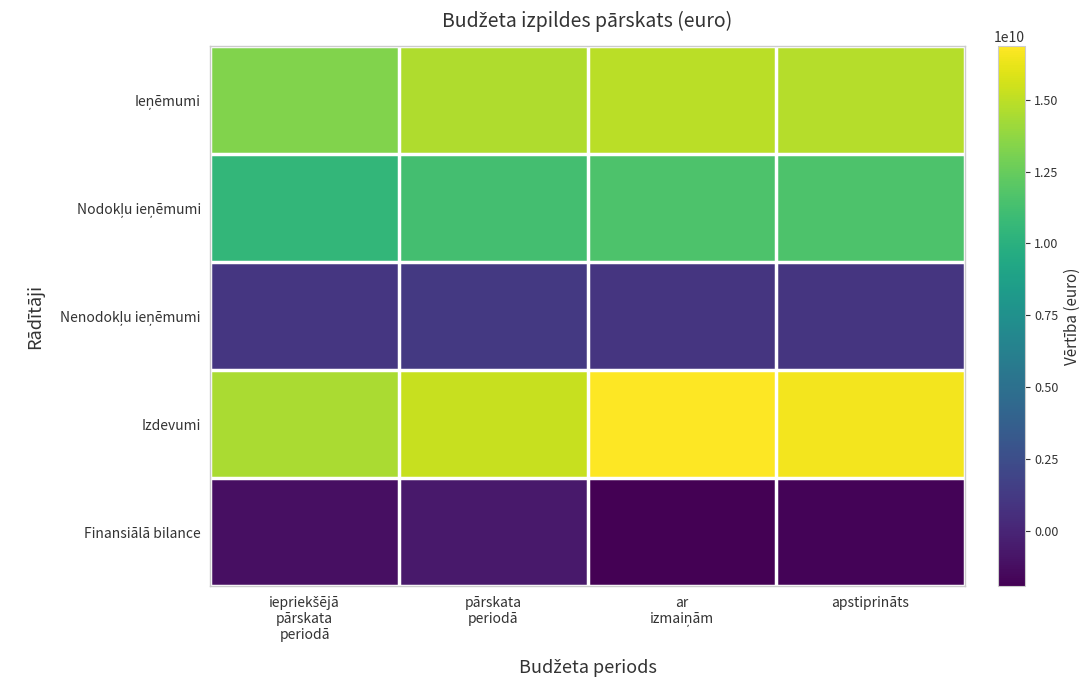

How many distinct data groups are displayed?

5